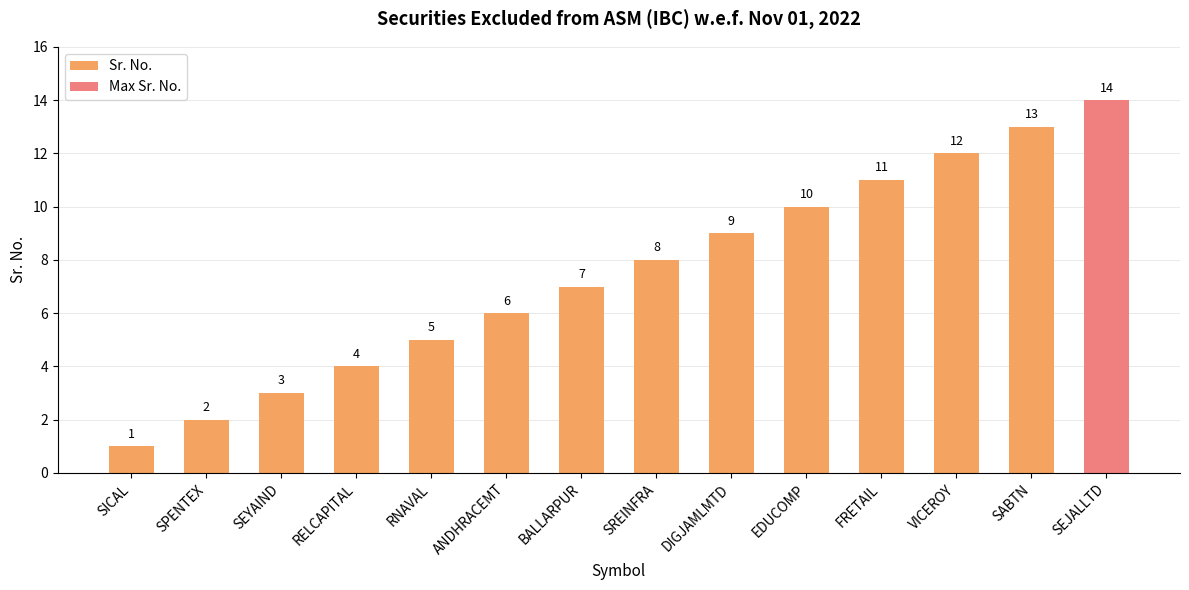

Does the chart contain any negative values?

No